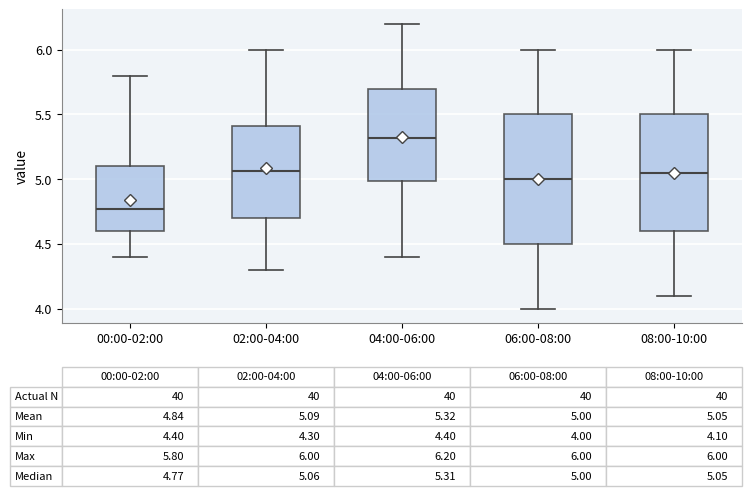

Which box has the highest median line?

04:00-06:00